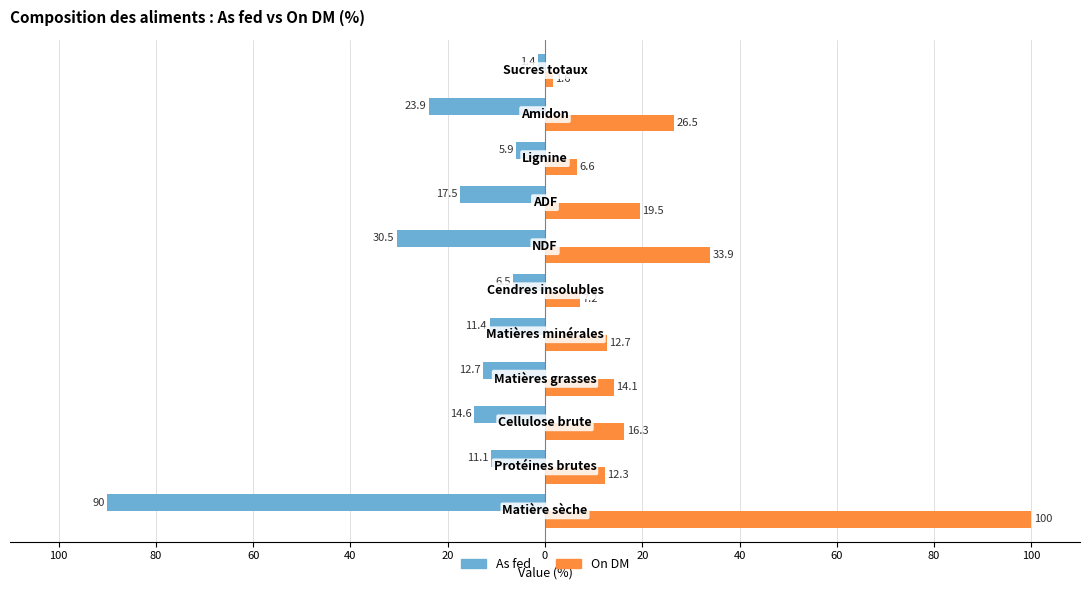

What are all the series names shown in the legend?

As fed, On DM